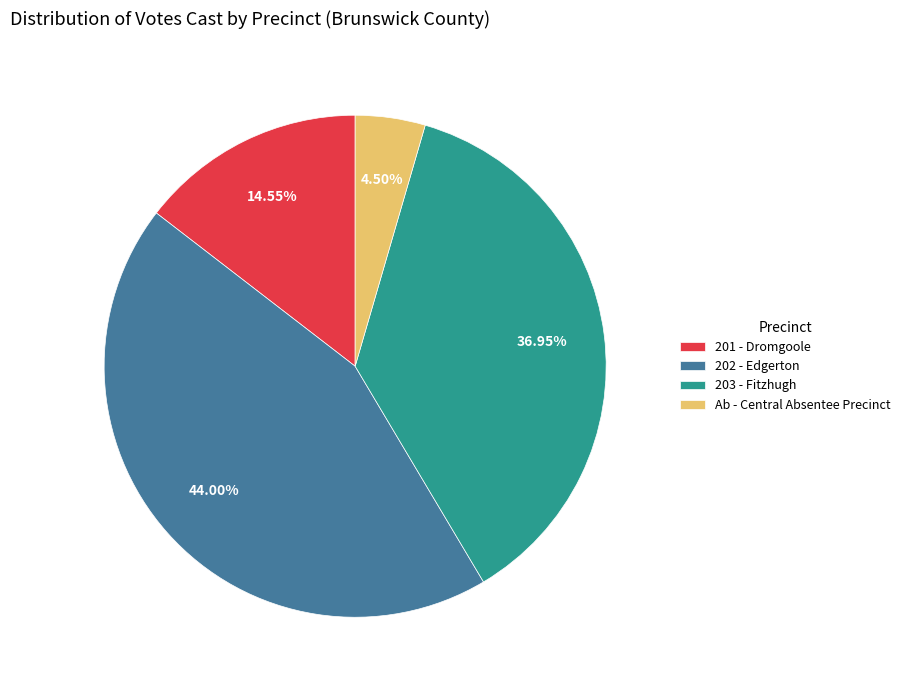

Do 203 - Fitzhugh and 202 - Edgerton together represent more than half of the pie?

Yes